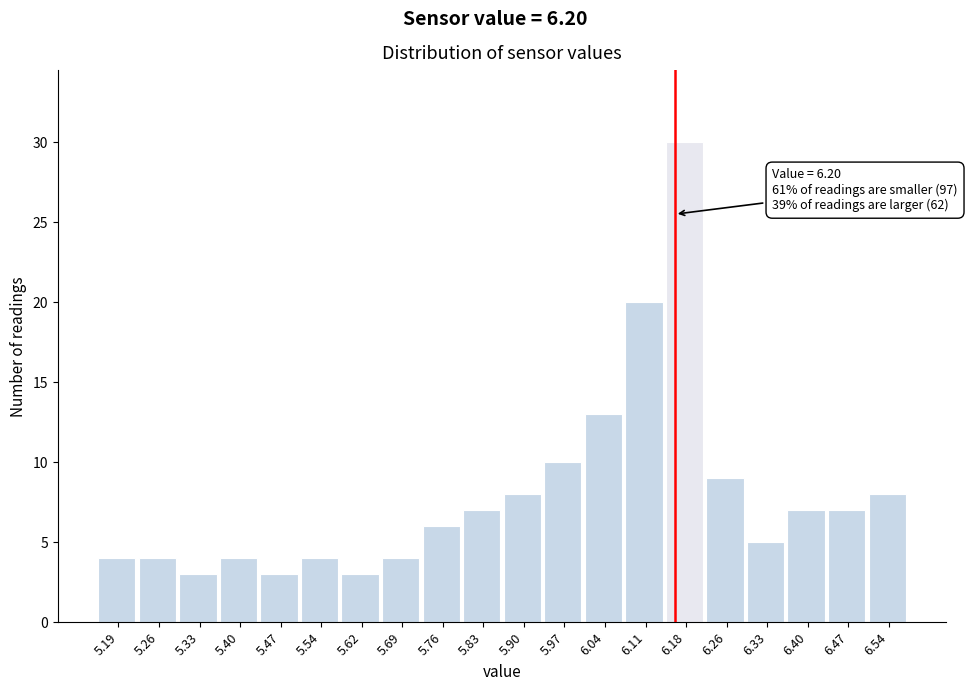

Reading left to right, transcribe all the data shown in this chart.

4	4	3	4	3	4	3	4	6	7	8	10	13	20	30	9	5	7	7	8